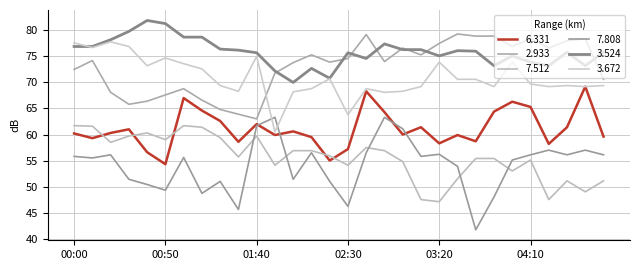

Which series ends up on top after the final intersection of 3.672 and 2.933?

2.933